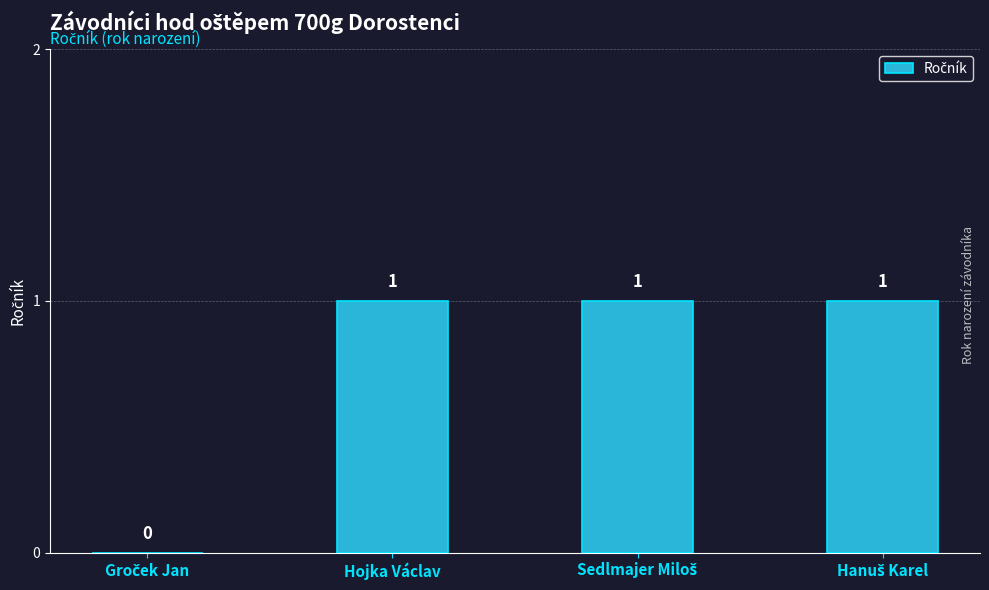

What is the sum of all values?

3